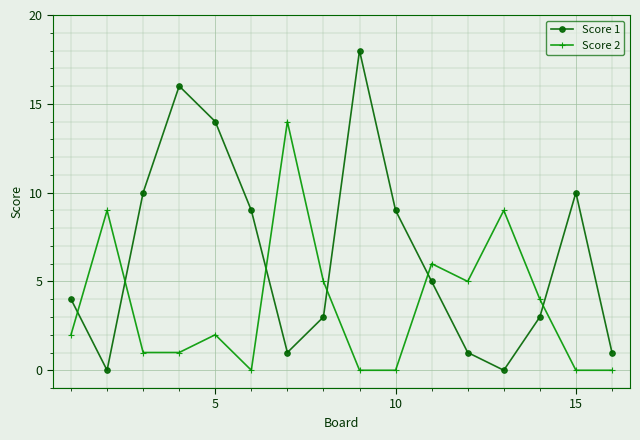

How many distinct data groups are displayed?

2